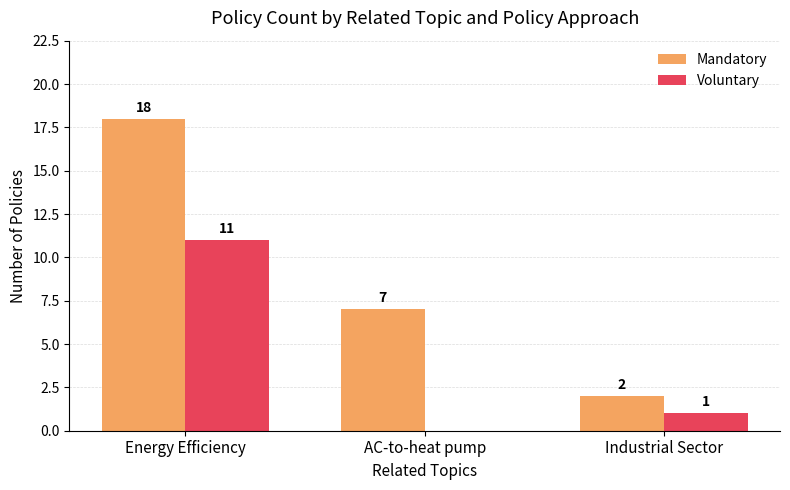

Are the bars grouped side by side (vs. stacked)?

Yes